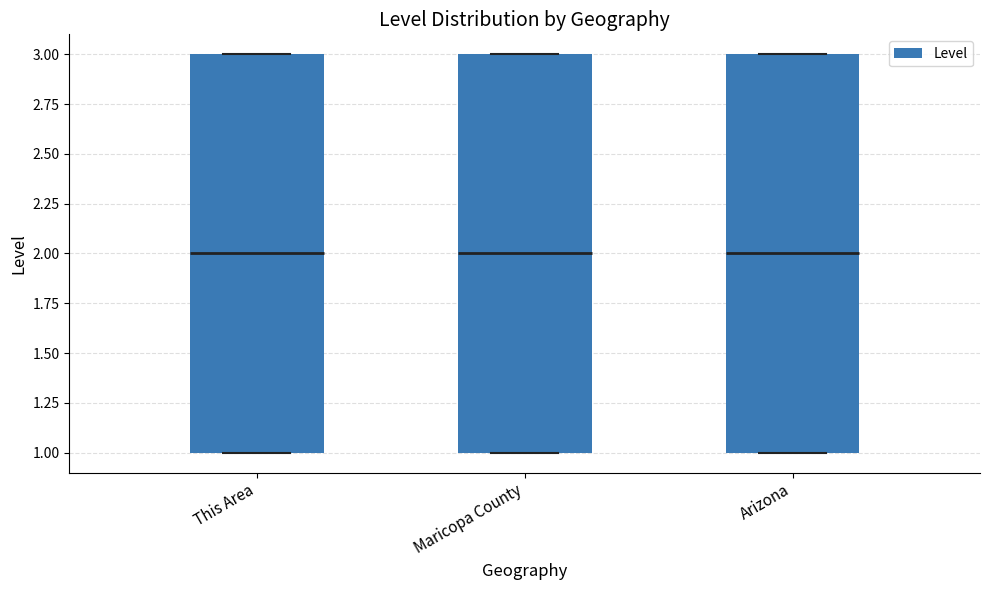

Reading left to right, read every box against the y-axis: the position of its median line, the range the box covers, and the ends of its whiskers. The values are not printed on the chart, so give them approximately, as read against the axis.

This Area: median 2, box 1 to 3, whiskers 1 to 3
Maricopa County: median 2, box 1 to 3, whiskers 1 to 3
Arizona: median 2, box 1 to 3, whiskers 1 to 3